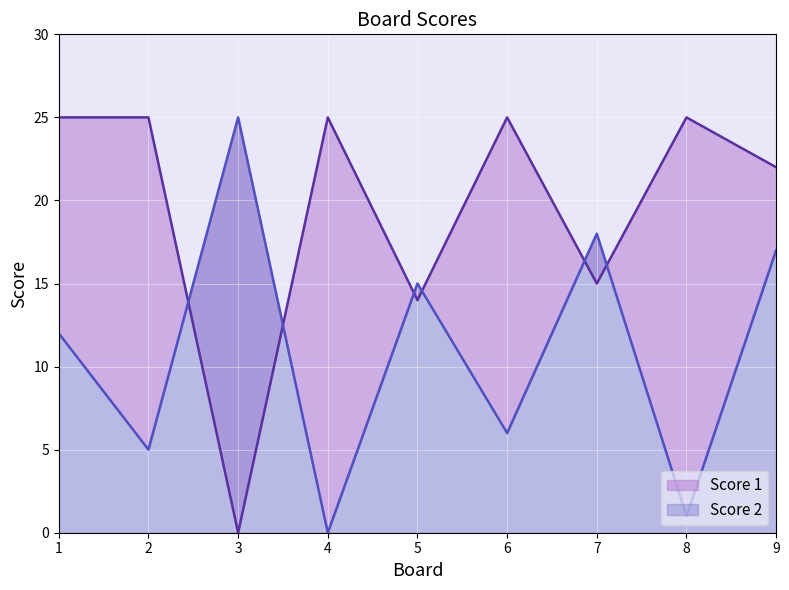

What is the value of the Score 2 point at the 6th from the left?

6